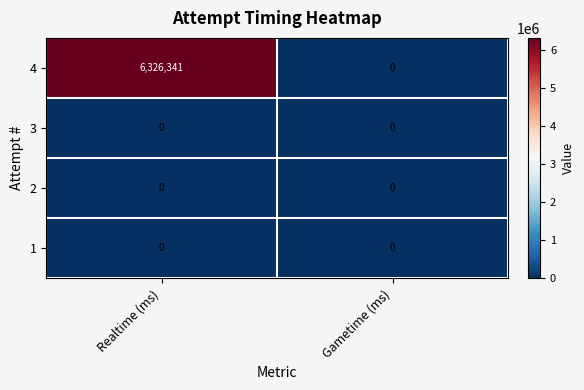

Which series changed the most between Realtime (ms) and Gametime (ms)?

4